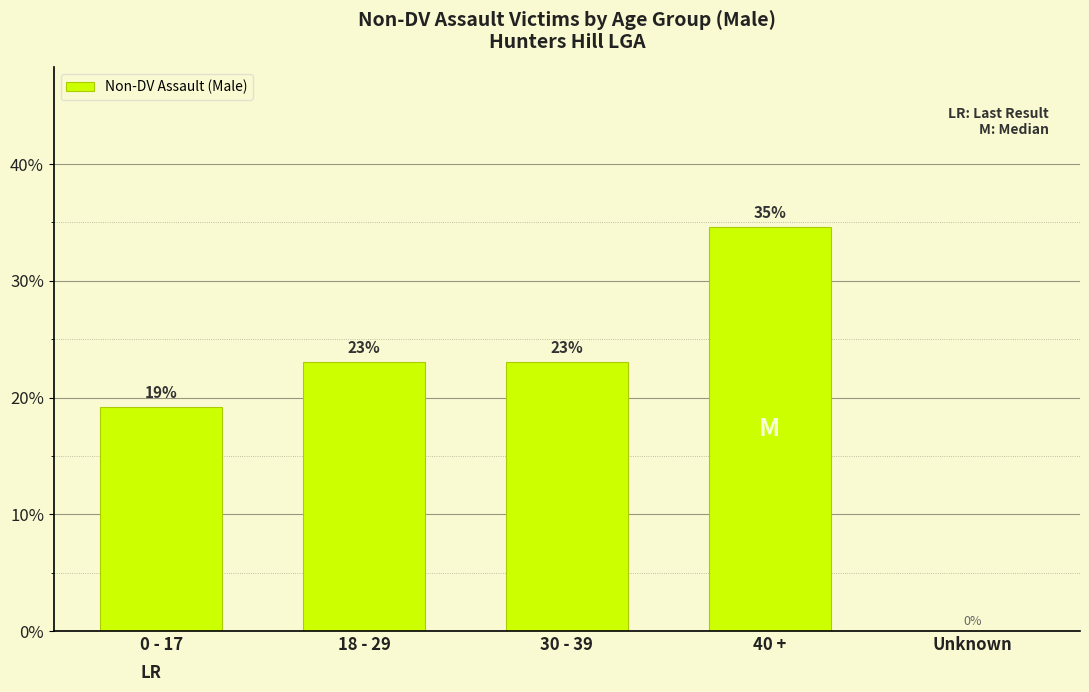

At which category does the chart reach its peak across all series?

40 +